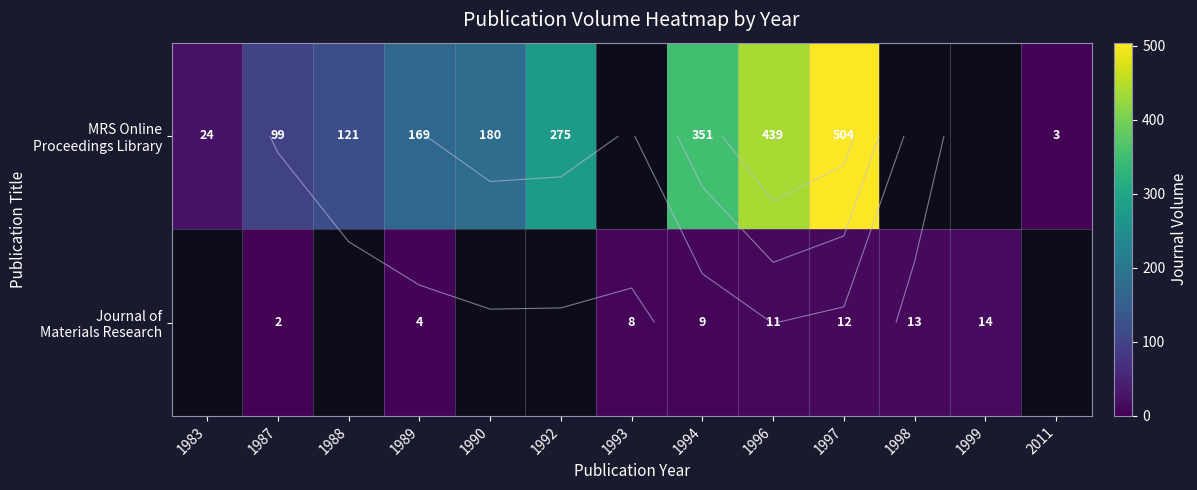

At which category is the sum across all series the highest?

1997